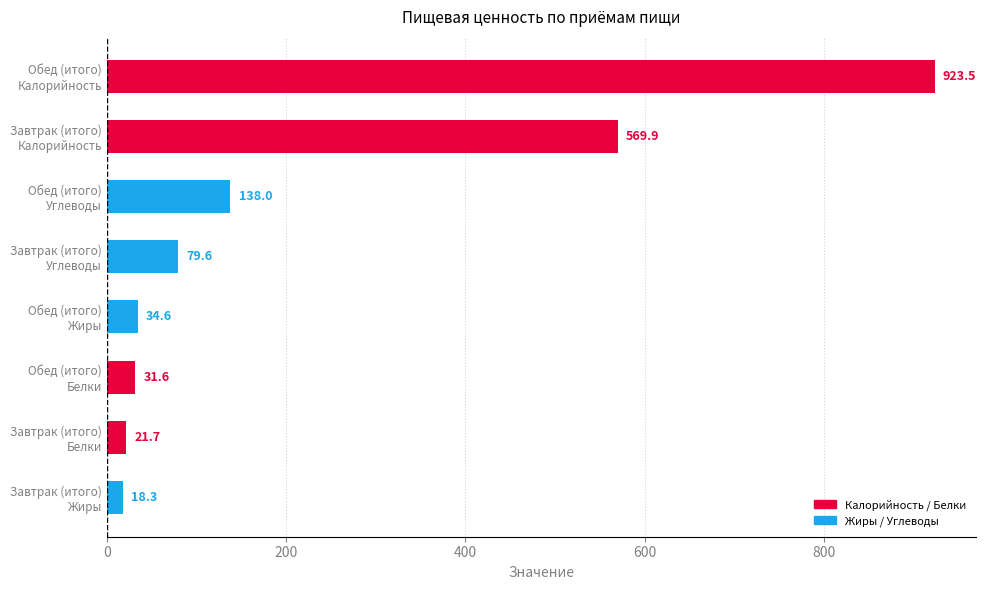

Which label corresponds to the largest value in the chart?

Обед (итого)
Калорийность